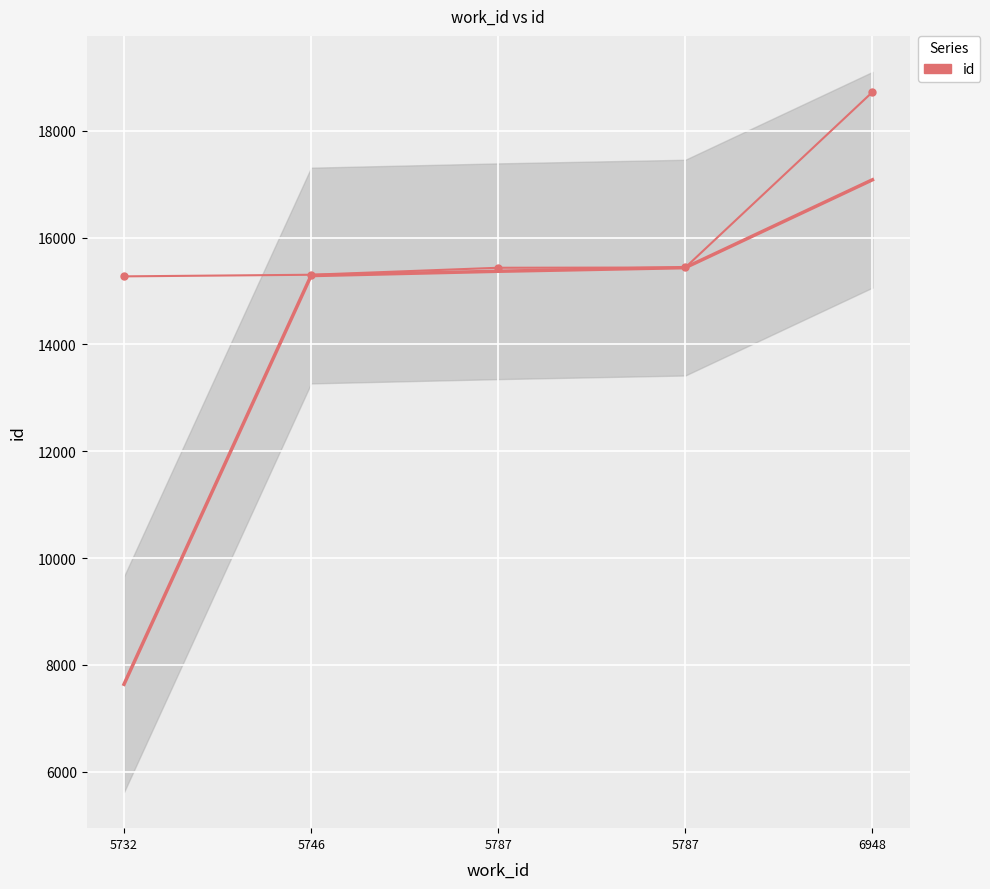

Where is the data nearest to the value 17000?

5787